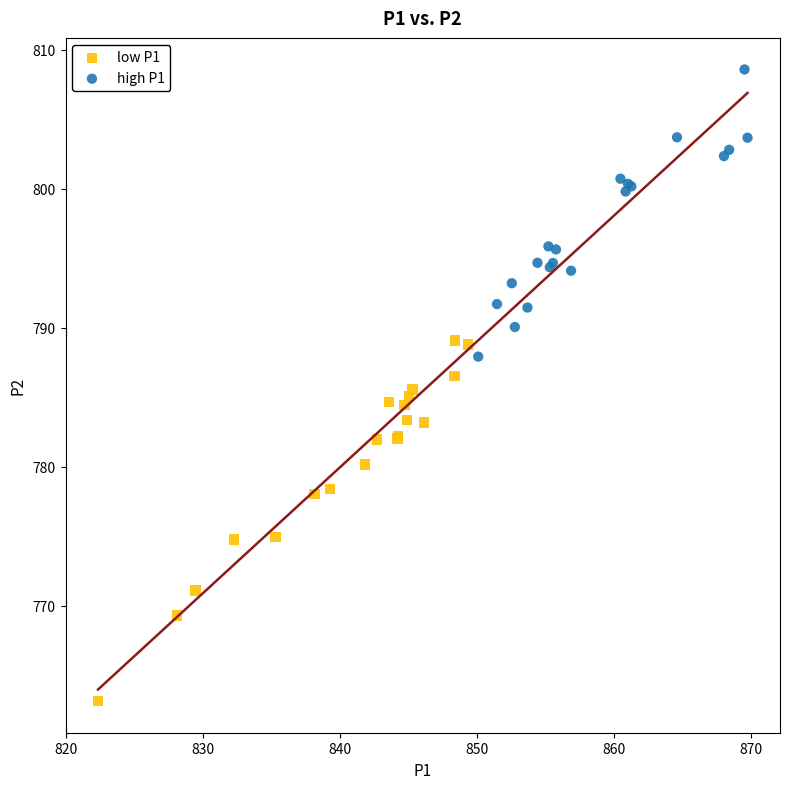

Which series contains the lowest Y value?

low P1